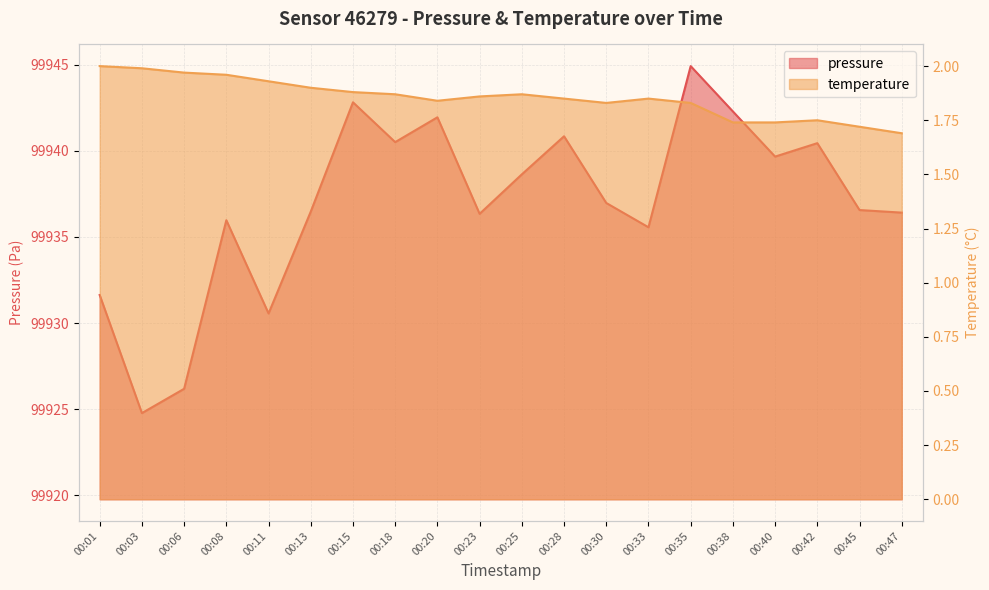

True or false: temperature and pressure intersect in this chart.

False